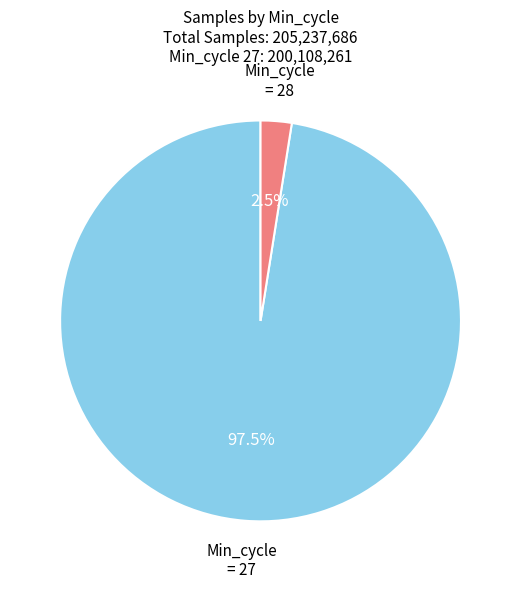

Does any single category account for the majority?

Yes